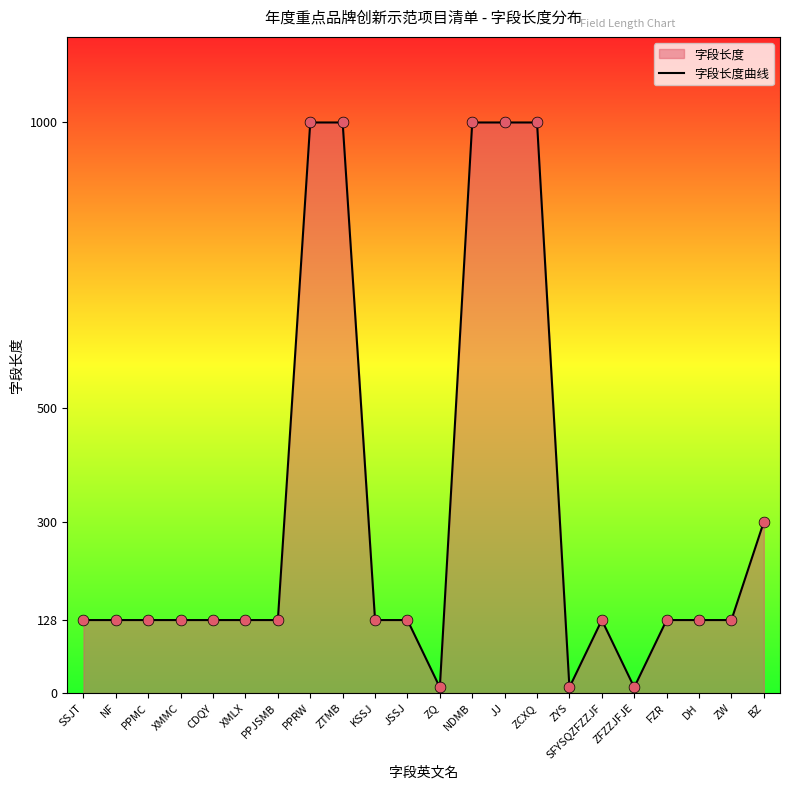

Between NF and ZQ, which is larger?

NF